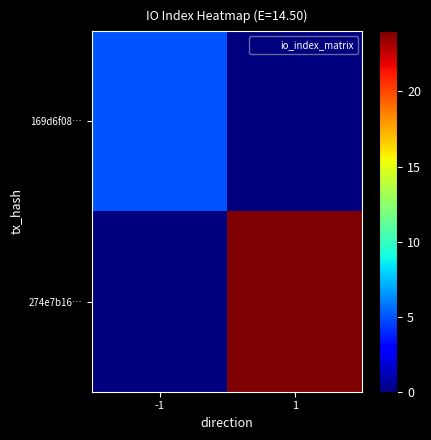

What is the total value across all series at -1?

5